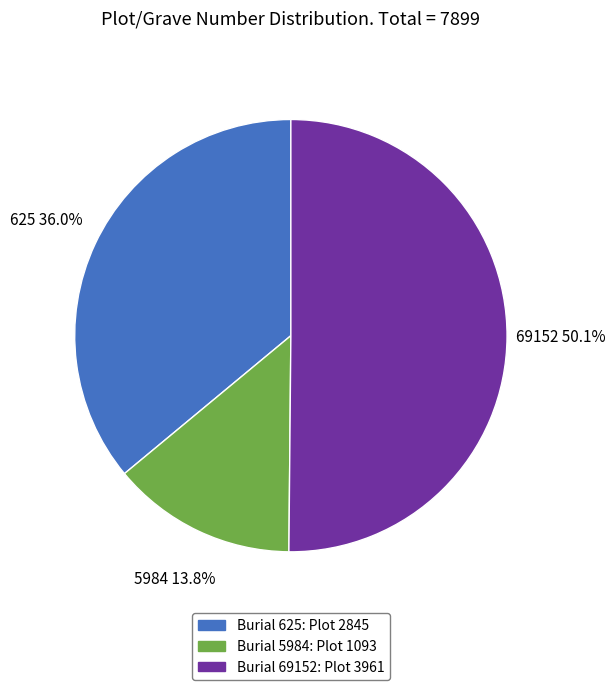

Approximately how many times larger is the value at 69152 compared to 5984?

3.6